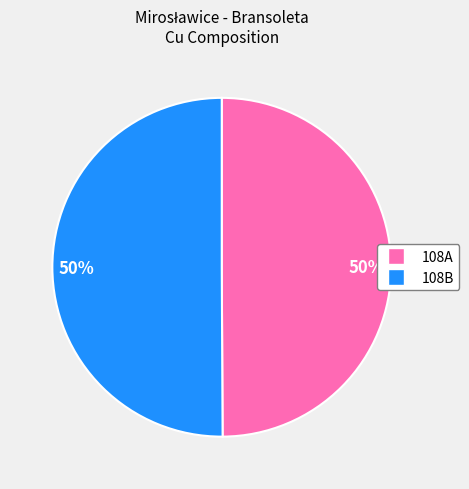

Approximately how many times larger is the value at 108A compared to 108B?

1.0